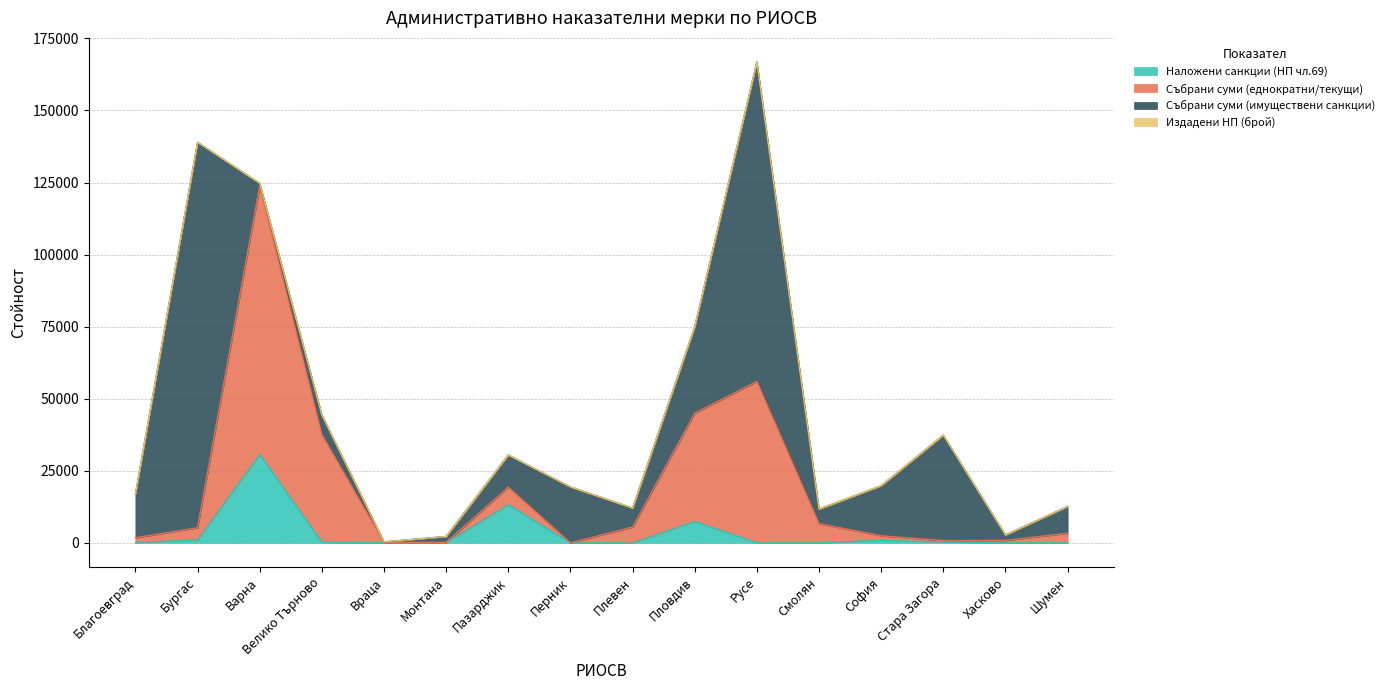

How many data points does each series have?

16